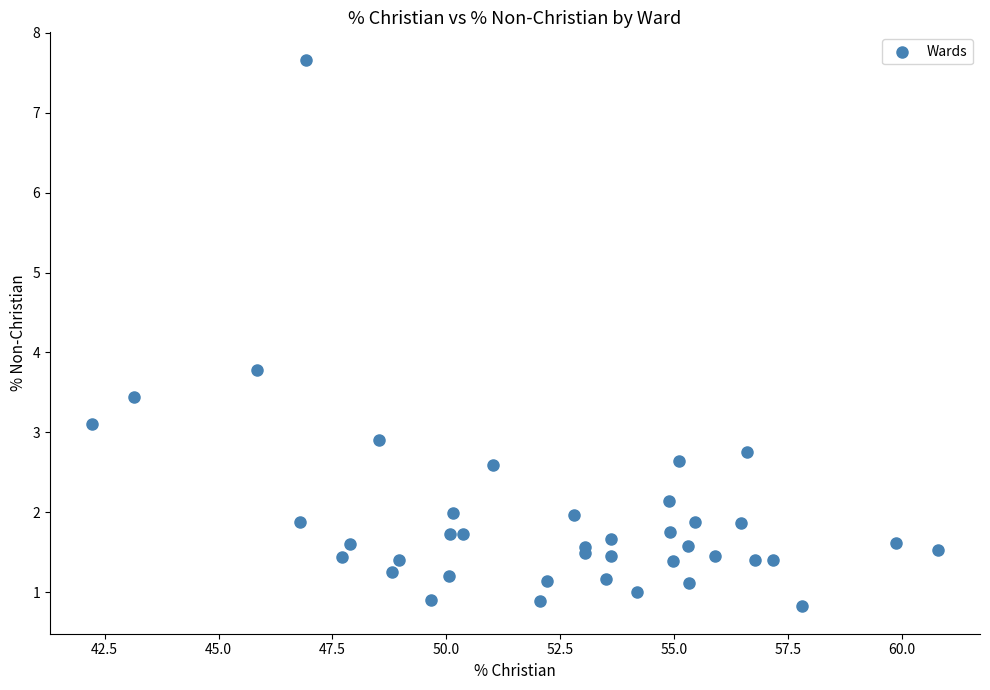

What Y value in the scatter plot is closest to 4?

3.8